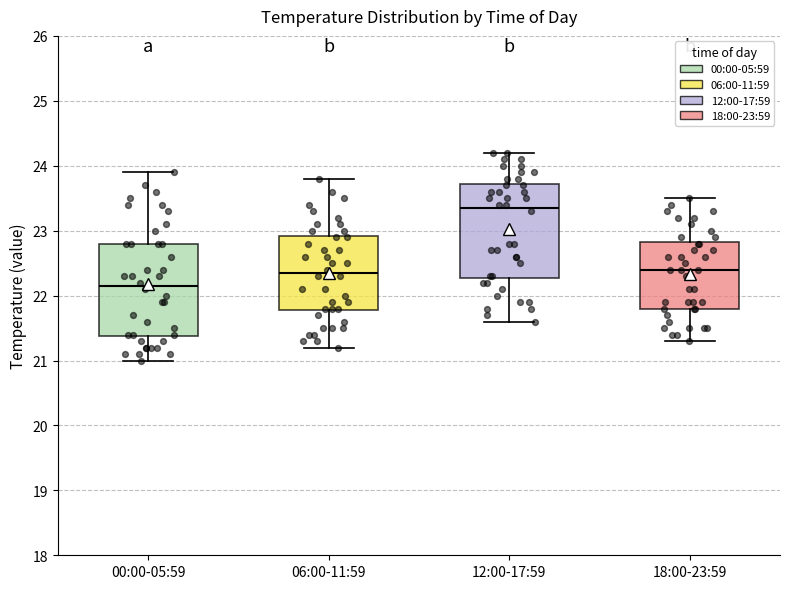

Where is the upper edge of the box for 00:00-05:59 on the y-axis? The values are not printed on the chart, so give them approximately, as read against the axis.

22.8